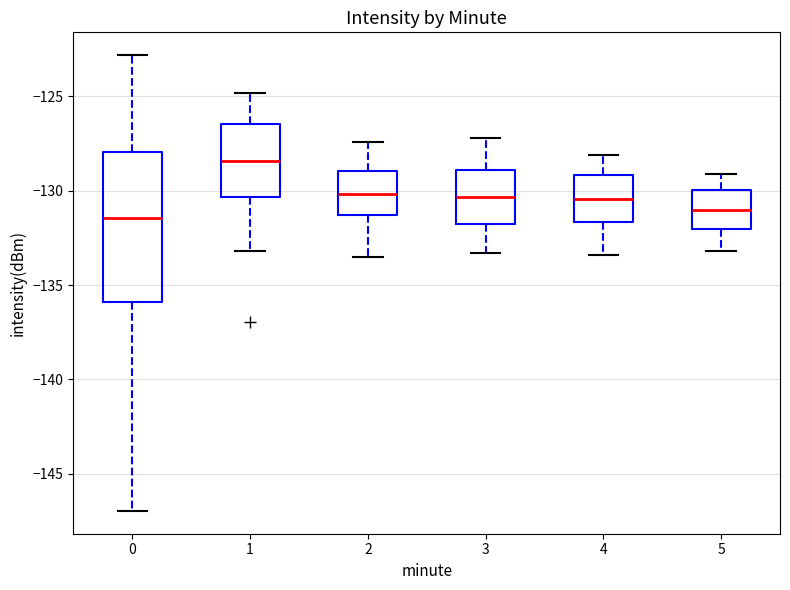

Reading left to right, read every box against the y-axis: the position of its median line, the range the box covers, and the ends of its whiskers. The values are not printed on the chart, so give them approximately, as read against the axis.

0: median -131.5, box -136.0 to -128.0, whiskers -147.0 to -123.0
1: median -128.5, box -130.5 to -126.5, whiskers -133.0 to -125.0
2: median -130.0, box -131.5 to -129.0, whiskers -133.5 to -127.5
3: median -130.5, box -132.0 to -129.0, whiskers -133.5 to -127.0
4: median -130.5, box -131.5 to -129.0, whiskers -133.5 to -128.0
5: median -131.0, box -132.0 to -130.0, whiskers -133.0 to -129.0